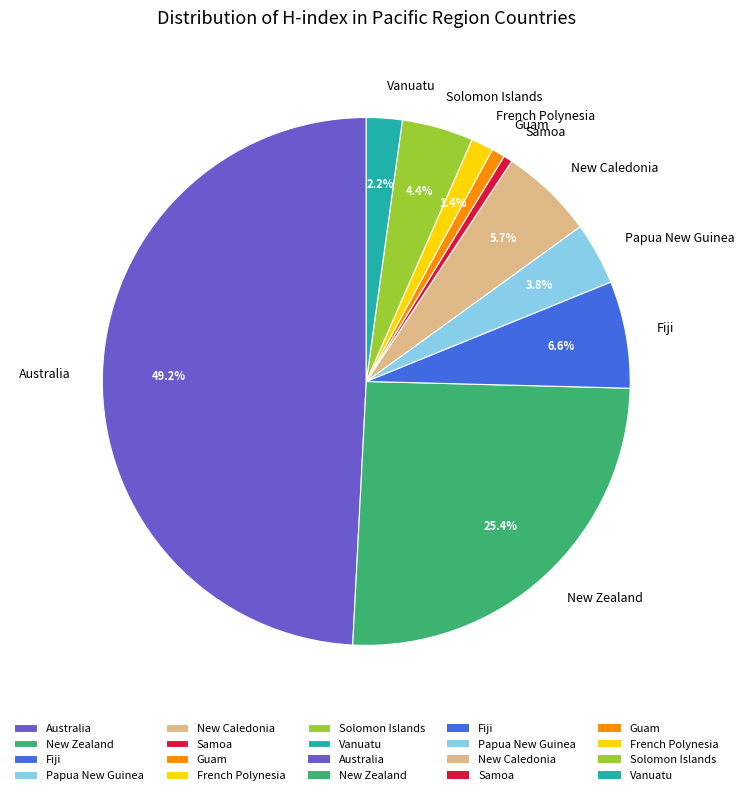

Is it true that New Zealand is 25% of the pie?

True